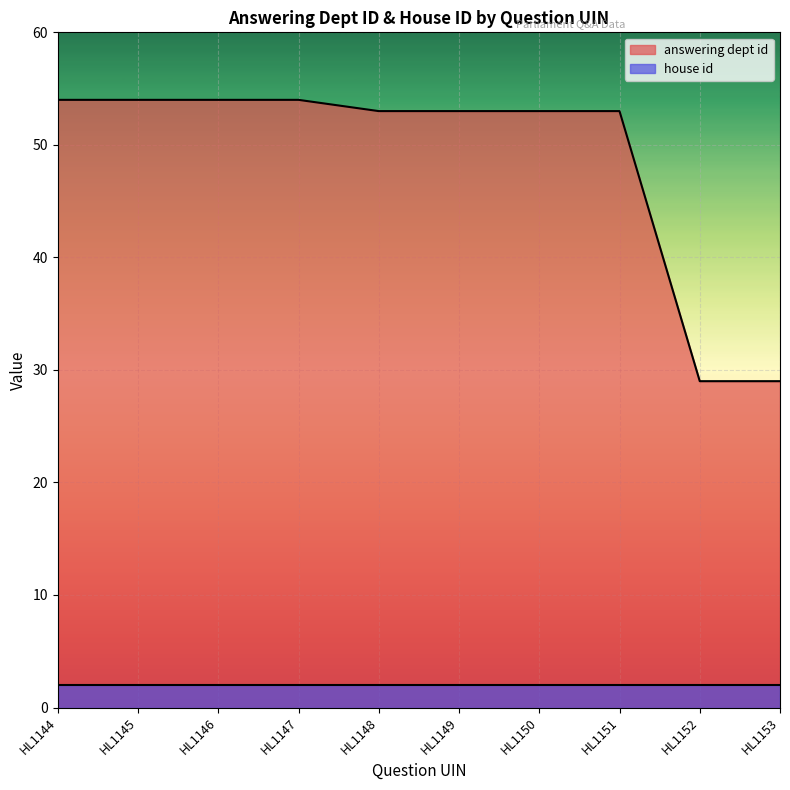

How many lines are shown in the chart?

2